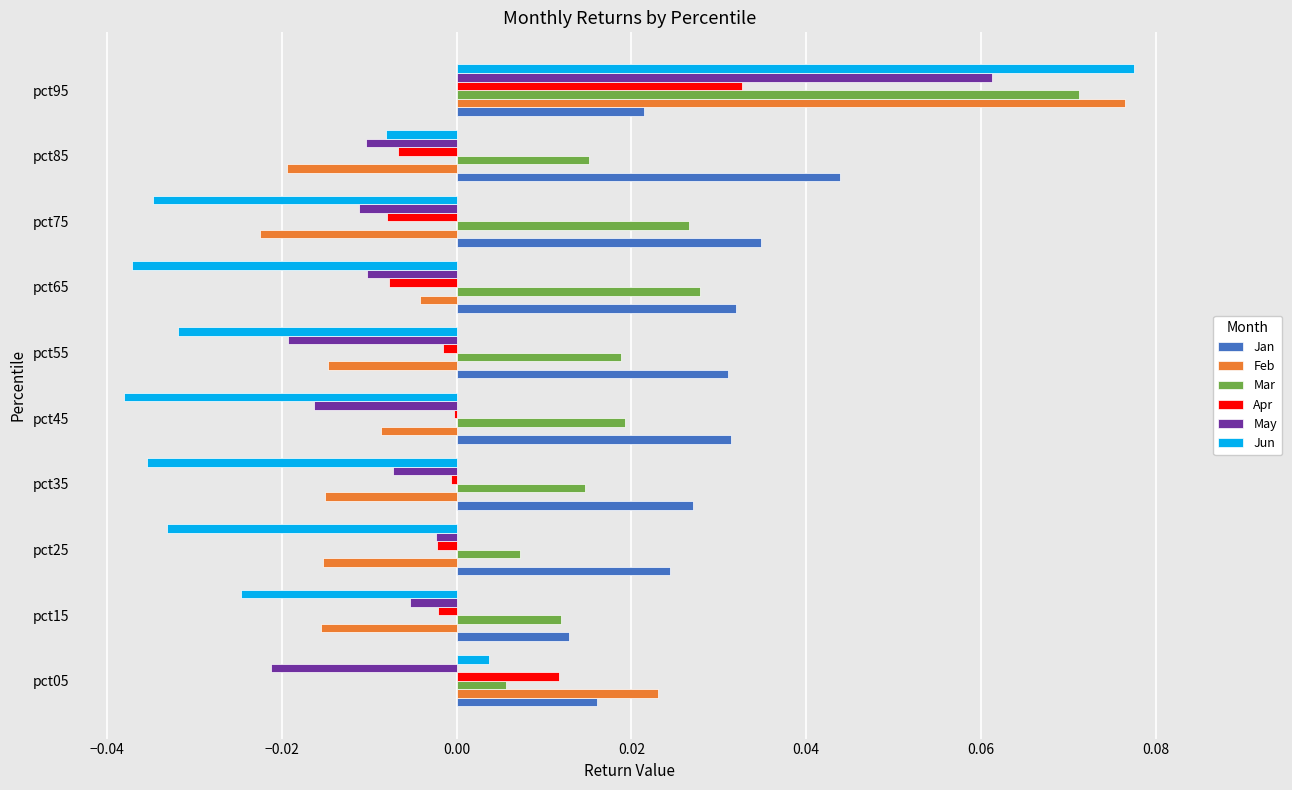

Is it true that Mar equals 0.0 at pct25?

True